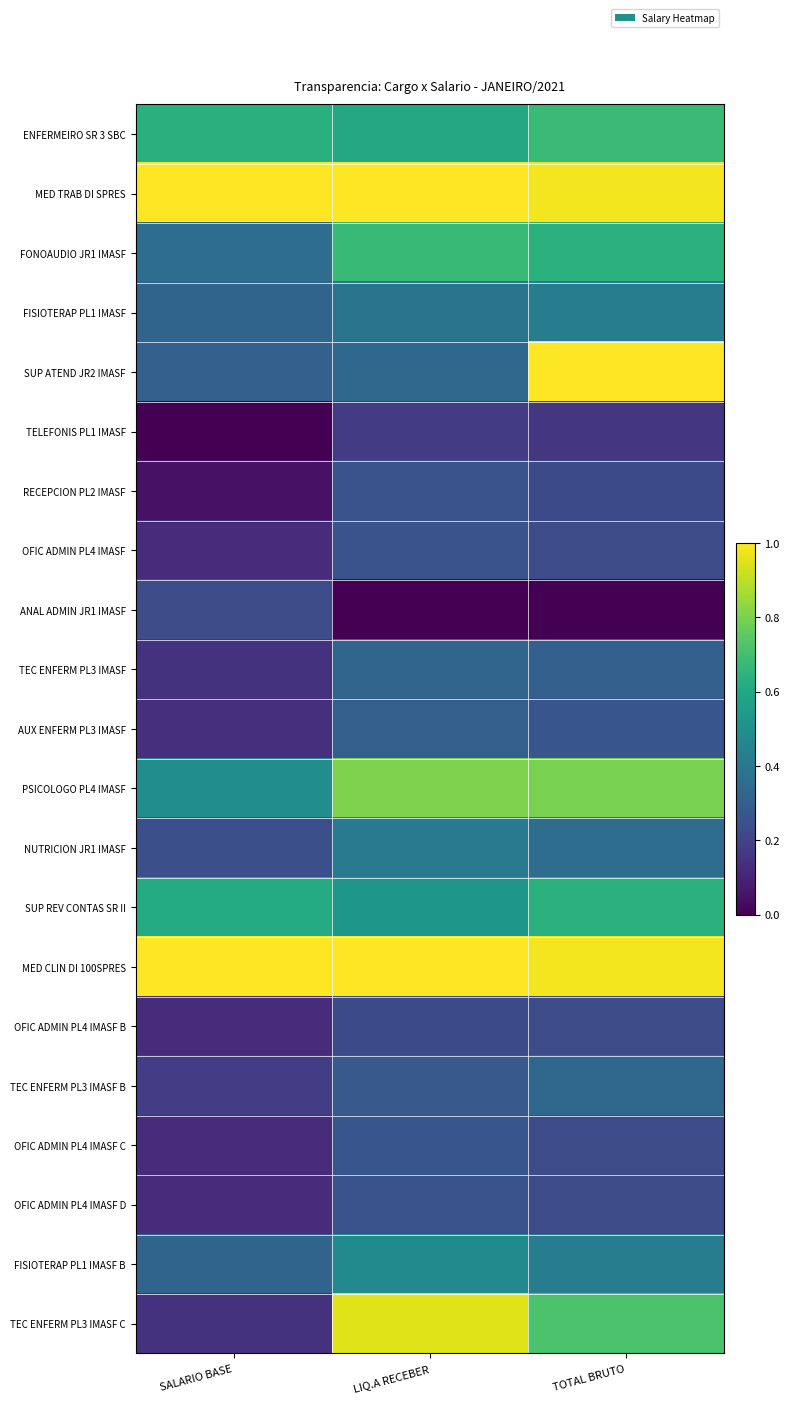

Between TOTAL BRUTO and LIQ.A RECEBER, which is larger?

TOTAL BRUTO